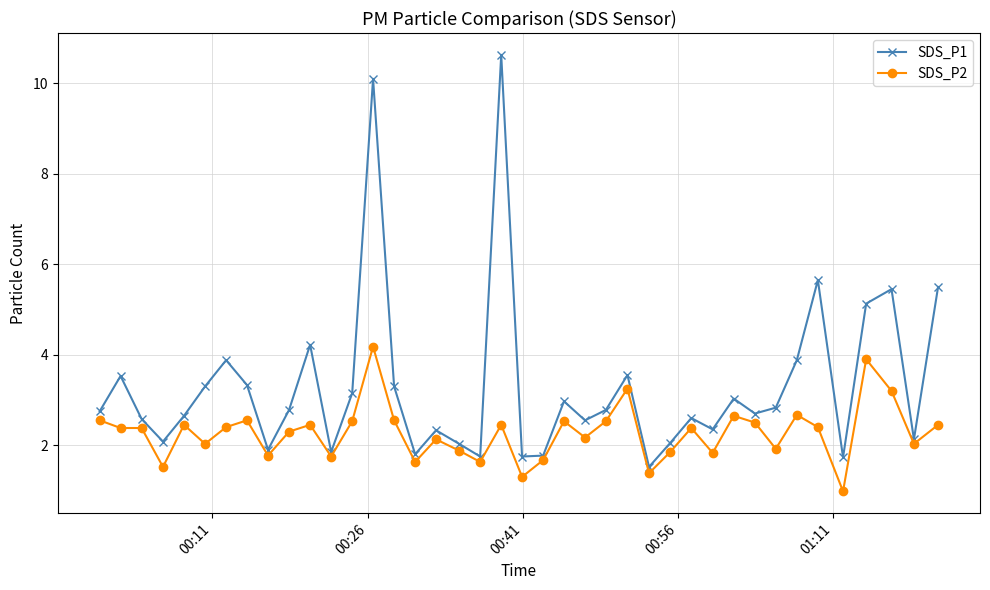

How many interior local valleys does the SDS_P1 series have?

12